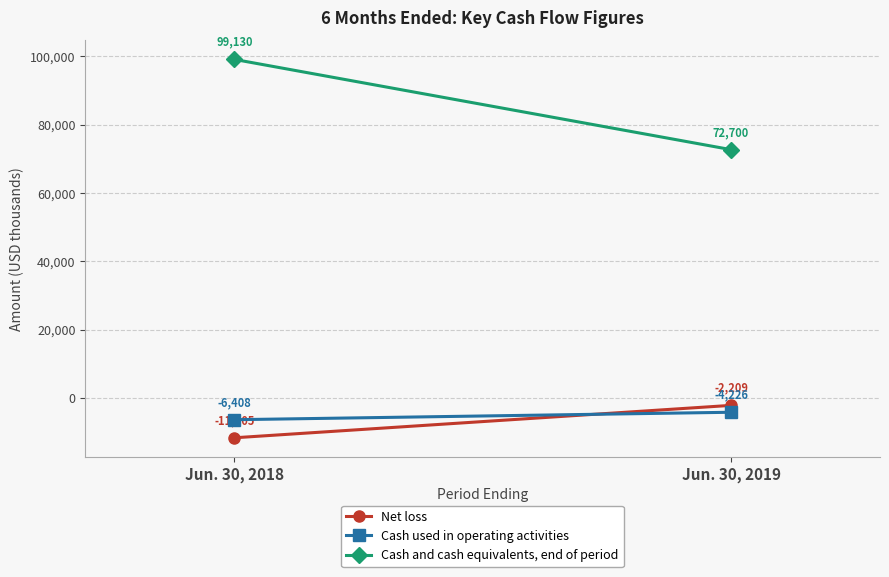

What is the sum of the Net loss values at Jun. 30, 2019 and Jun. 30, 2018?

-13914